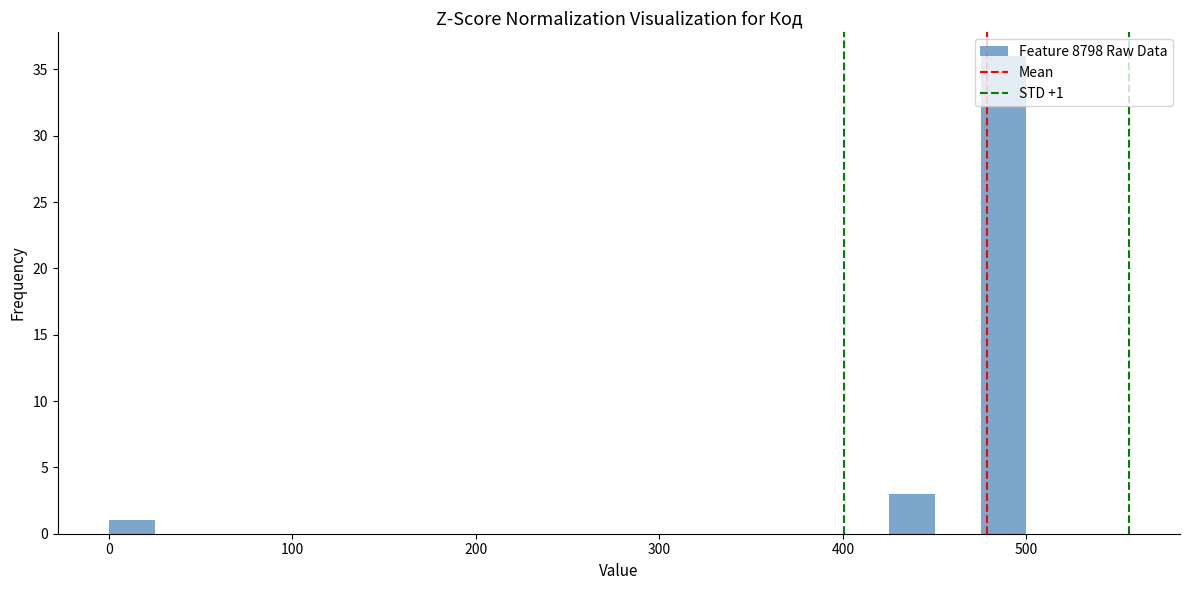

Around what value on the x-axis is the tallest bar? Give the approximate position of its centre, as read against the axis.

490